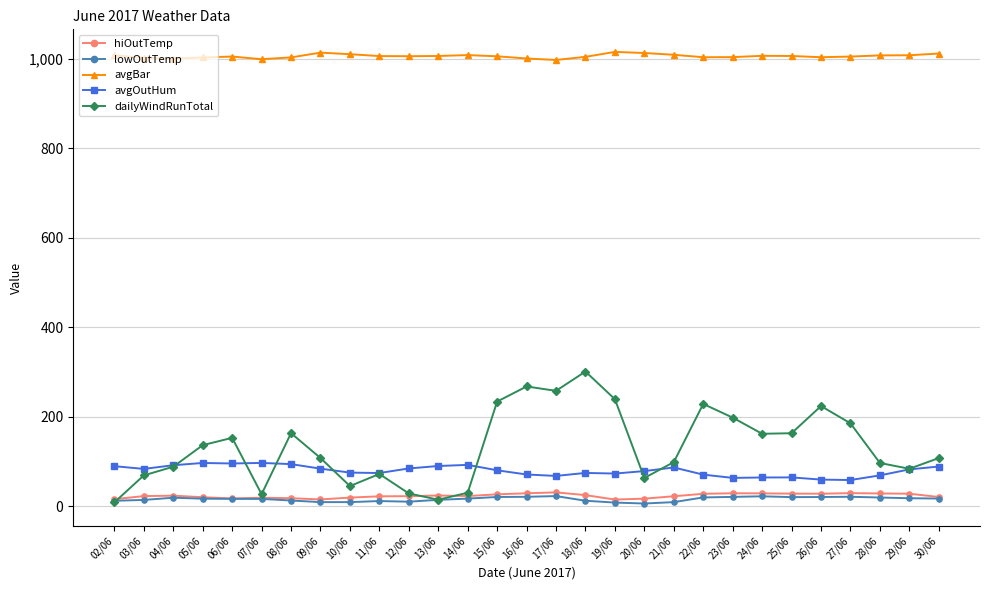

What is the maximum value shown in the chart?

1015.8